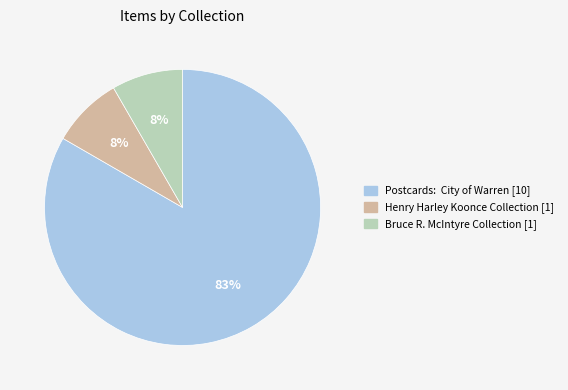

Is there any slice that represents more than half of the pie?

Yes